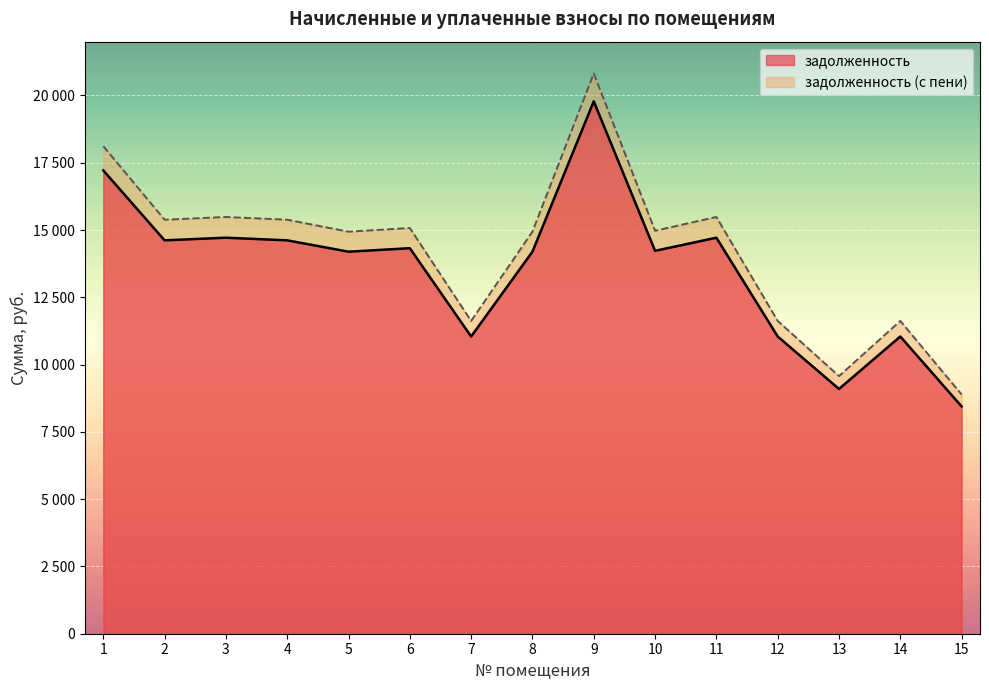

At which label is задолженность closest to 14114?

5